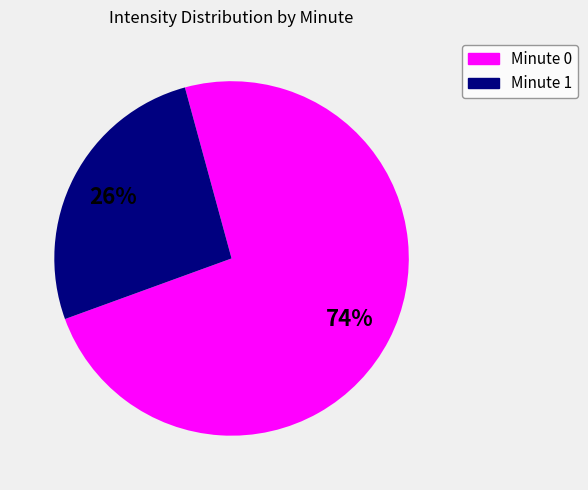

Is there a majority slice in this chart?

Yes